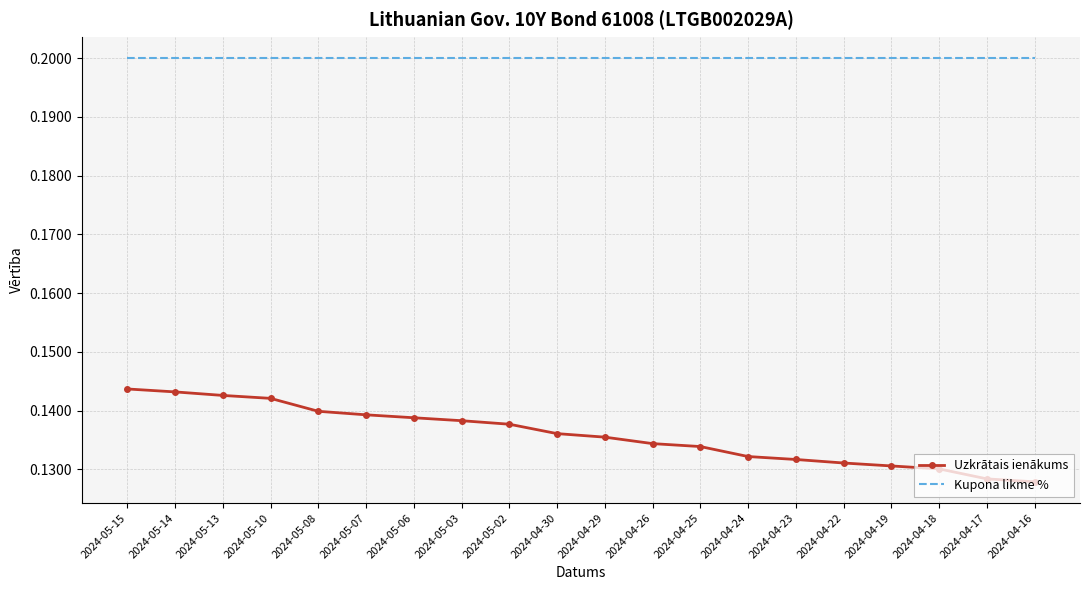

What position from the left is 2024-04-17?

19